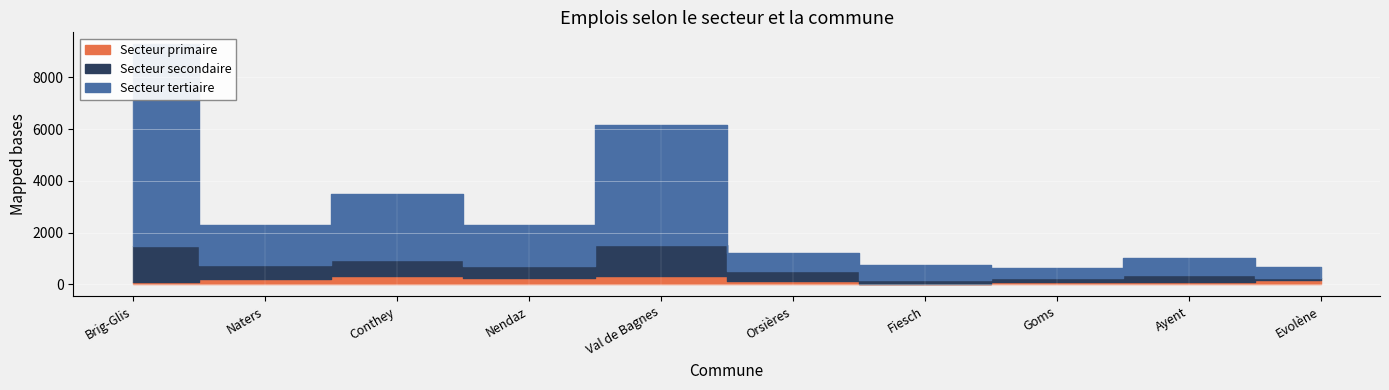

What is the label of the 10th point from the right?

Brig-Glis